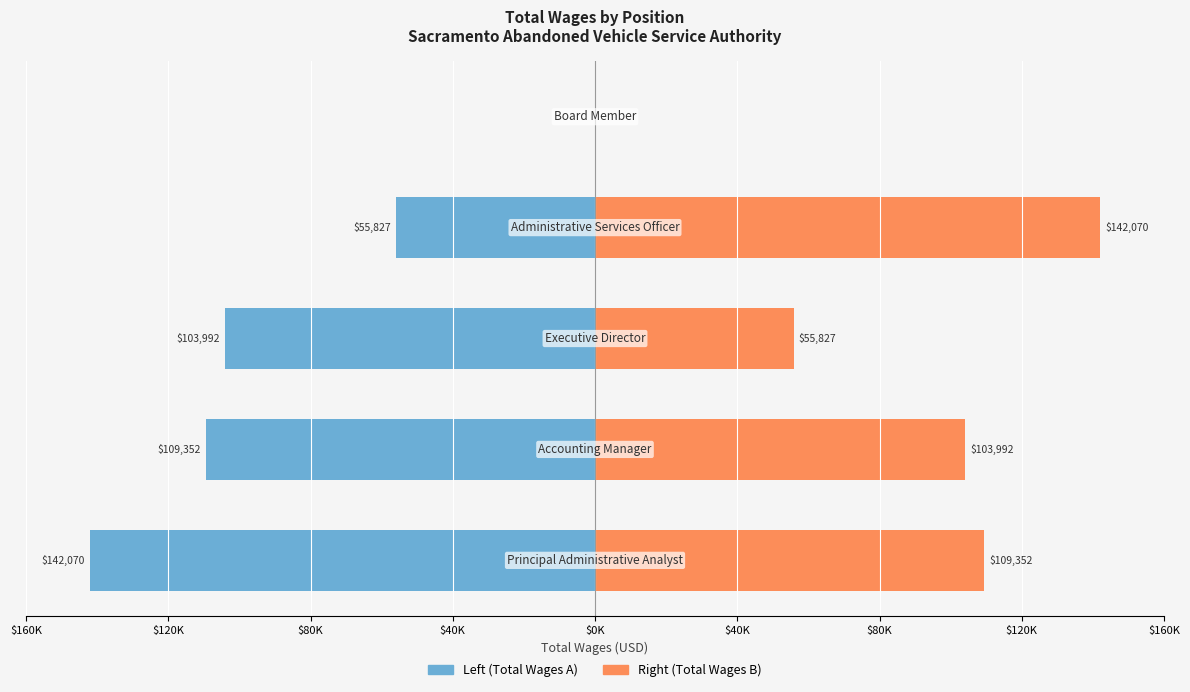

Which series has the largest total across all categories?

Total Wages (Right)